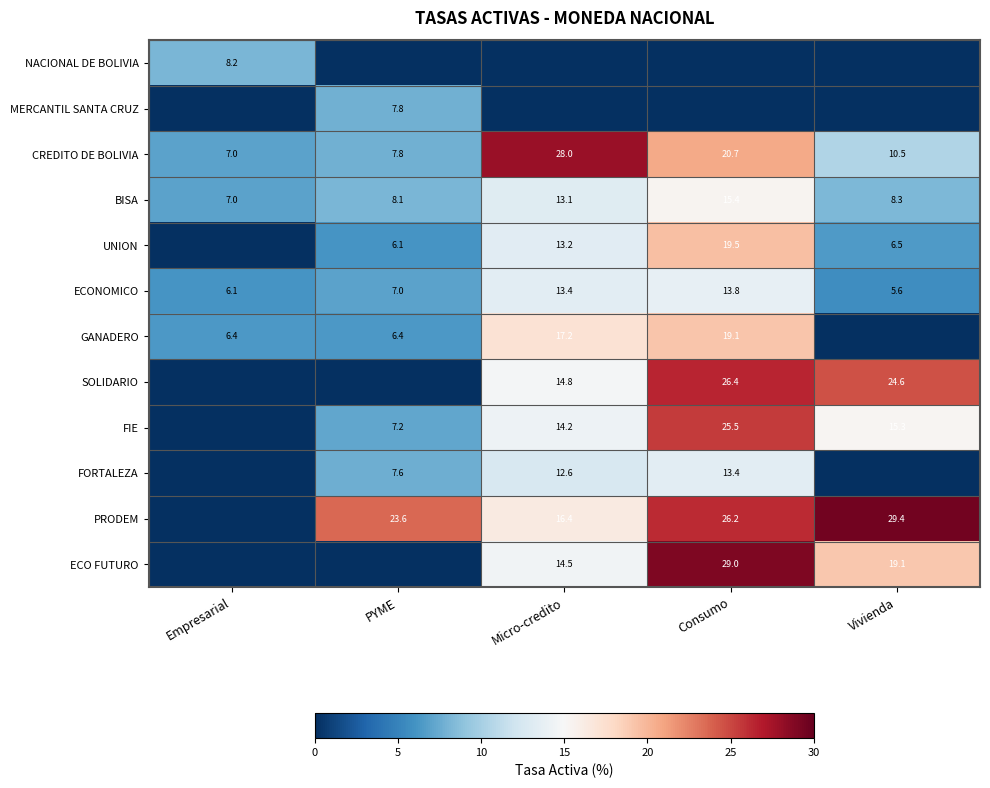

How many data points in CREDITO DE BOLIVIA are above 10?

3